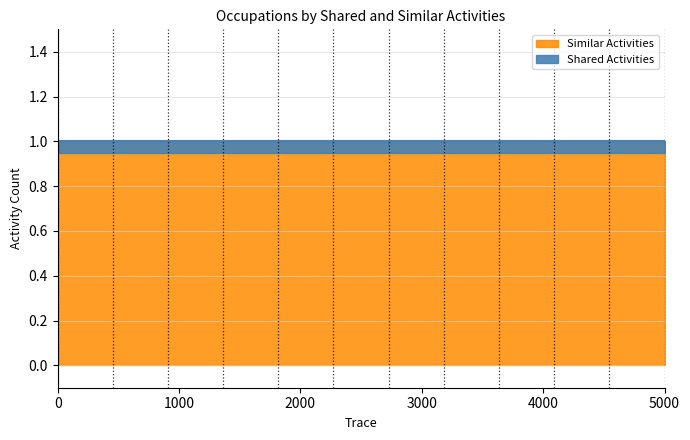

True or false: Shared Activities and Similar Activities cross at least once.

False